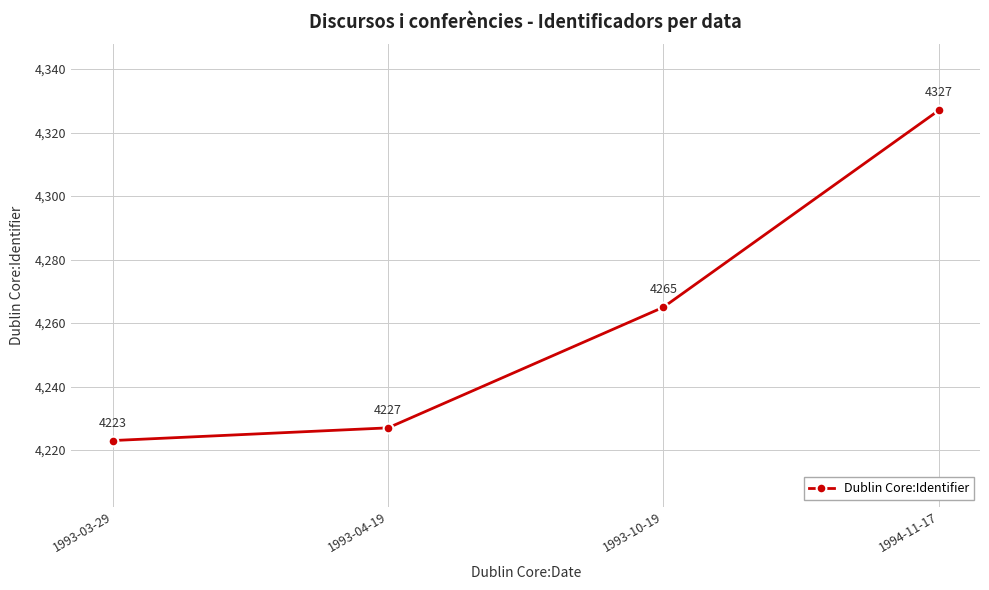

Read the value at 1994-11-17.

4327